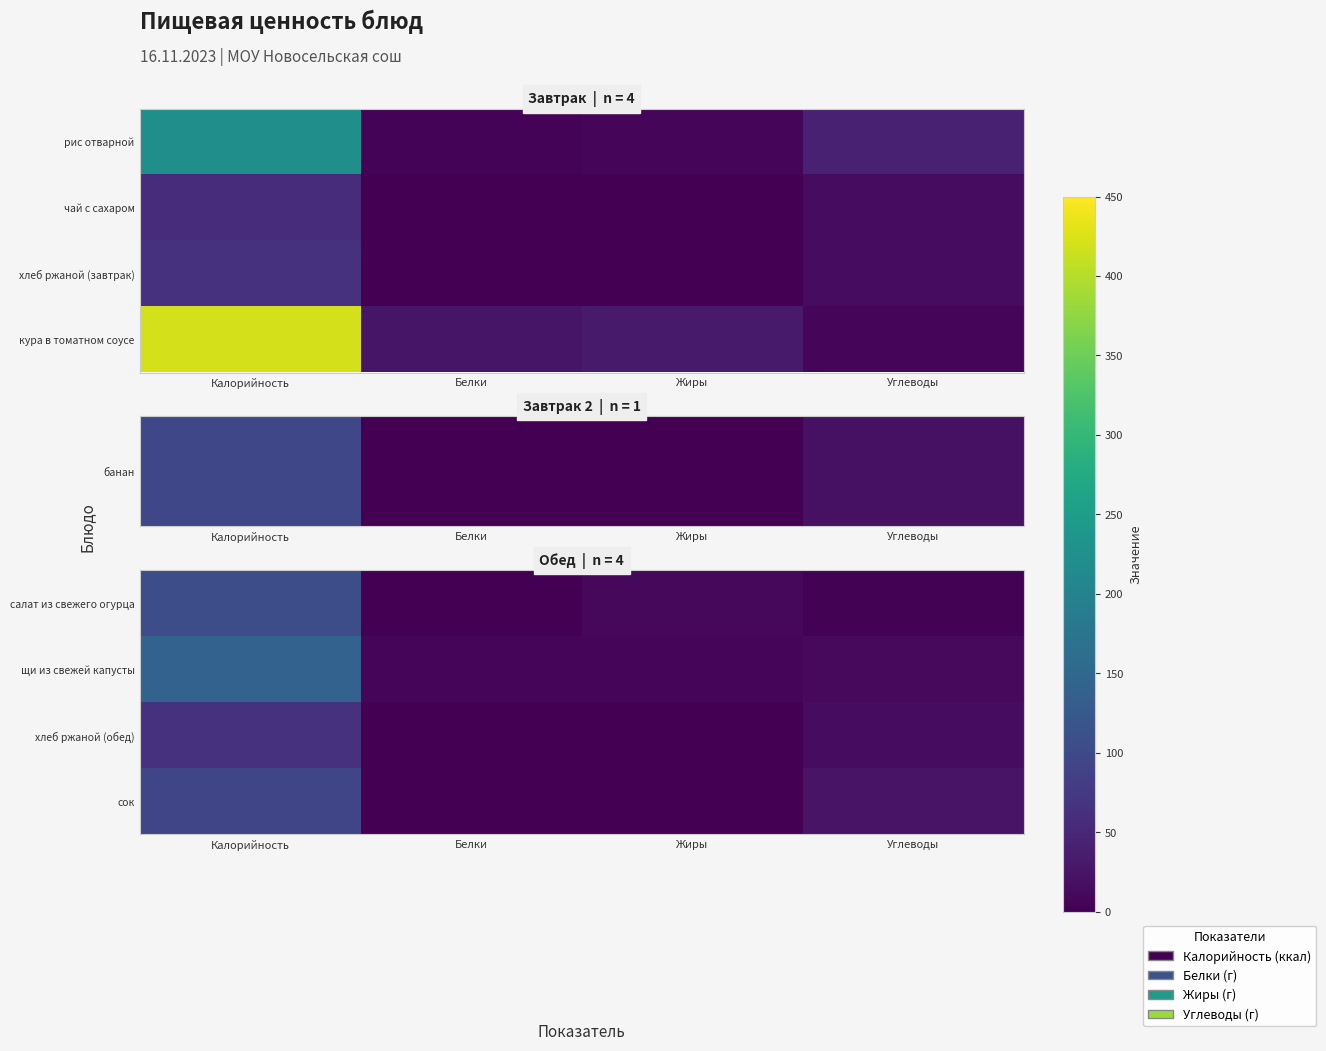

What is the difference between the second highest and second lowest values in the хлеб ржаной (обед) series?

13.5